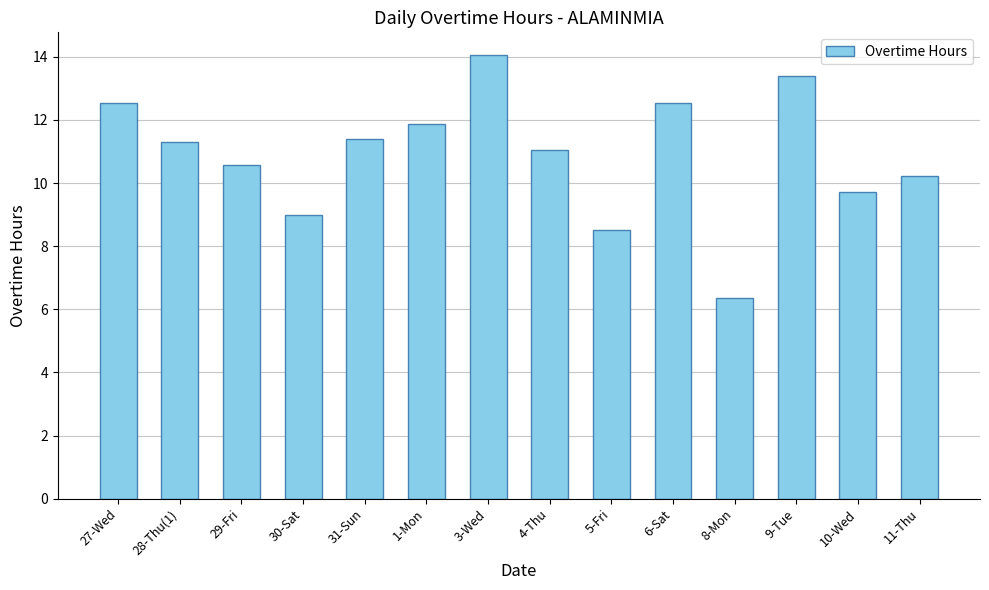

Between 31-Sun and 1-Mon, which is larger?

1-Mon